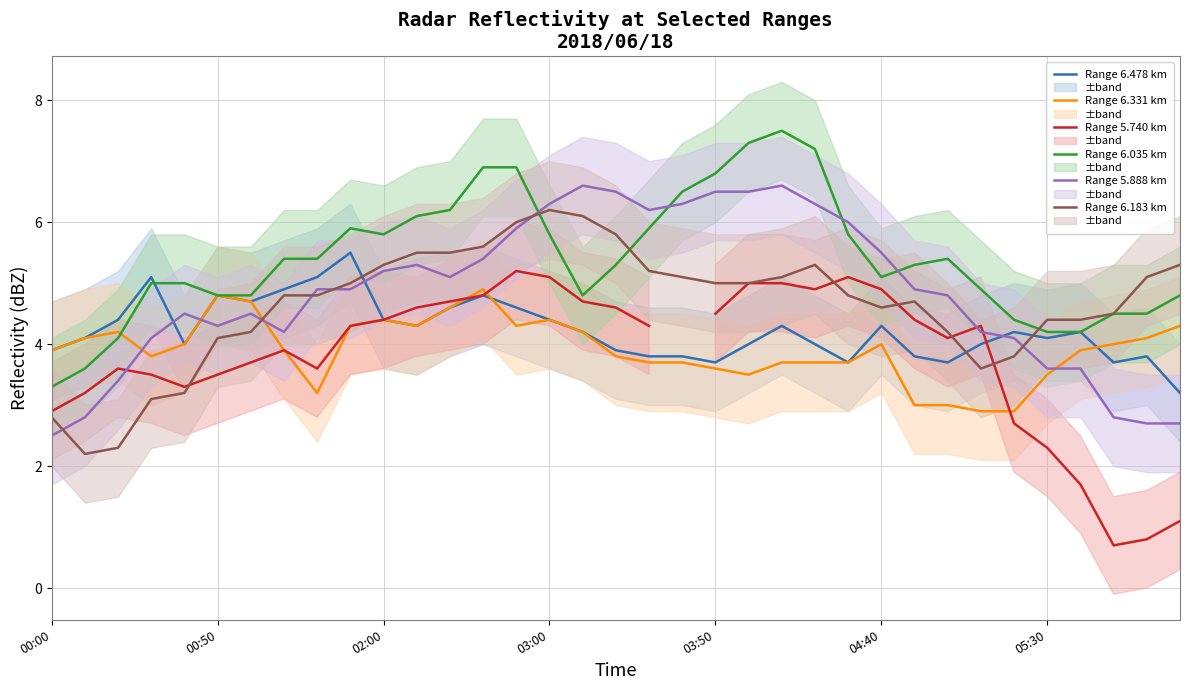

At which label does Range 5.740 km reach its minimum?

32